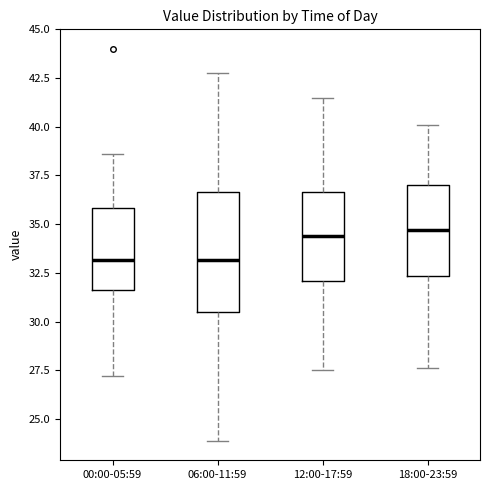

Where is the lower edge of the box for 18:00-23:59 on the y-axis? The values are not printed on the chart, so give them approximately, as read against the axis.

32.5